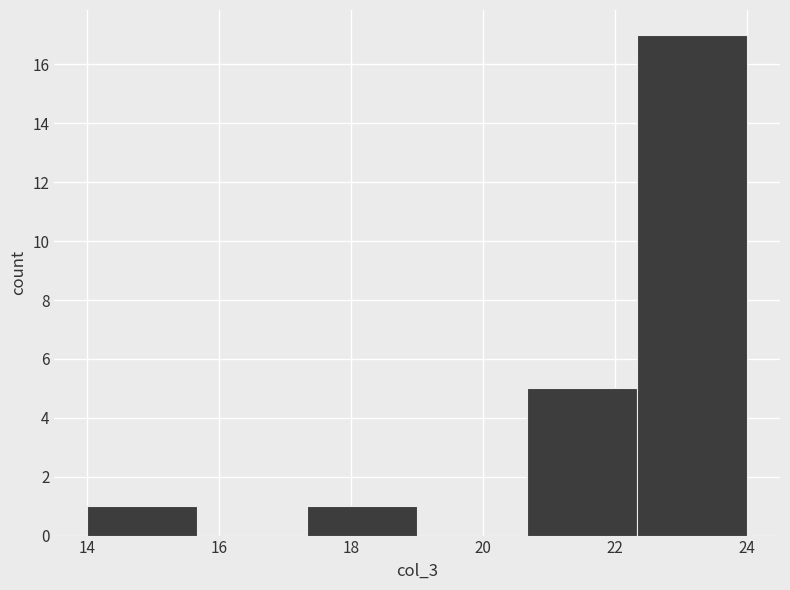

What is the height of the bar covering 14.0 to 15.6 on the x-axis? Neither the bar edges nor the heights are printed on the chart, so give them approximately, as read against the axes.

1